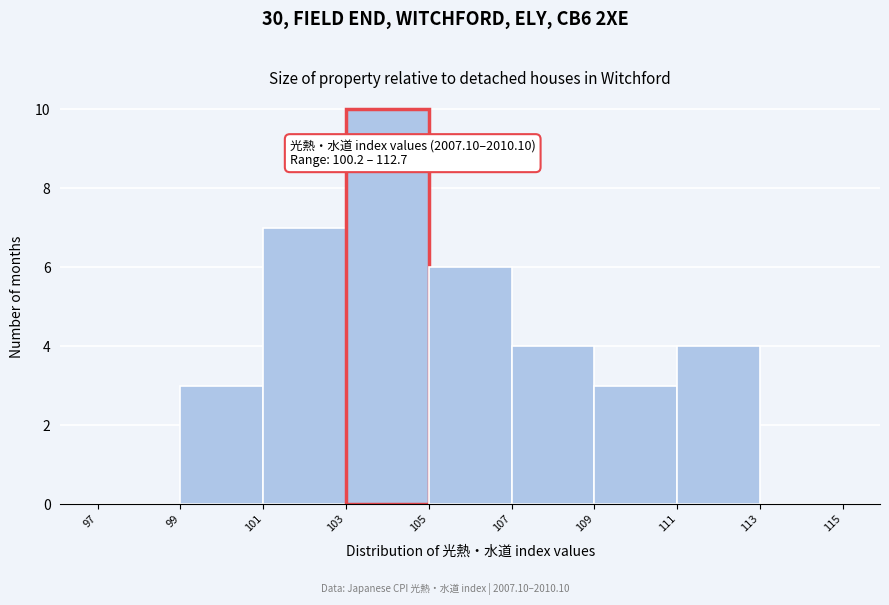

Over which range of the x-axis is the bar tallest?

103 to 105